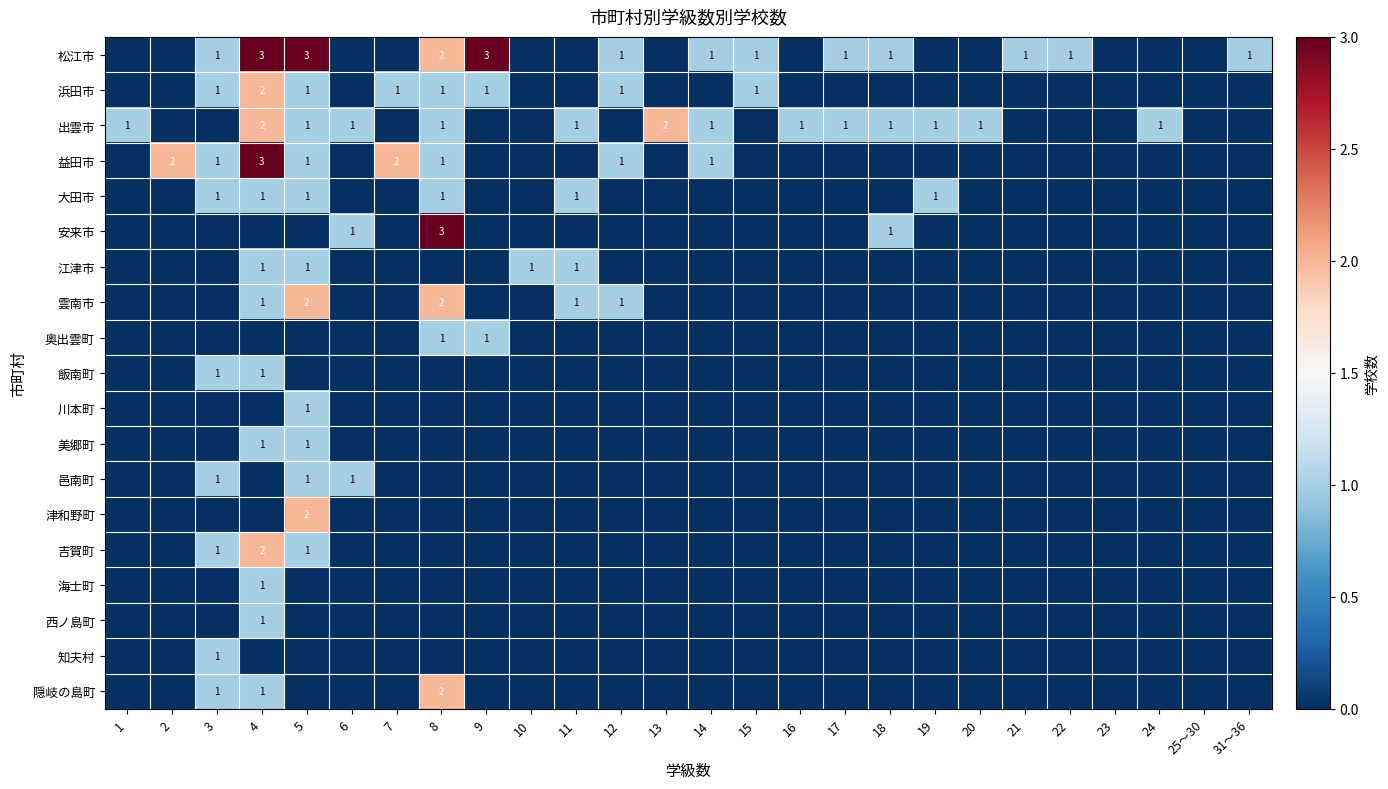

What is the difference between the highest and lowest values at 3?

1